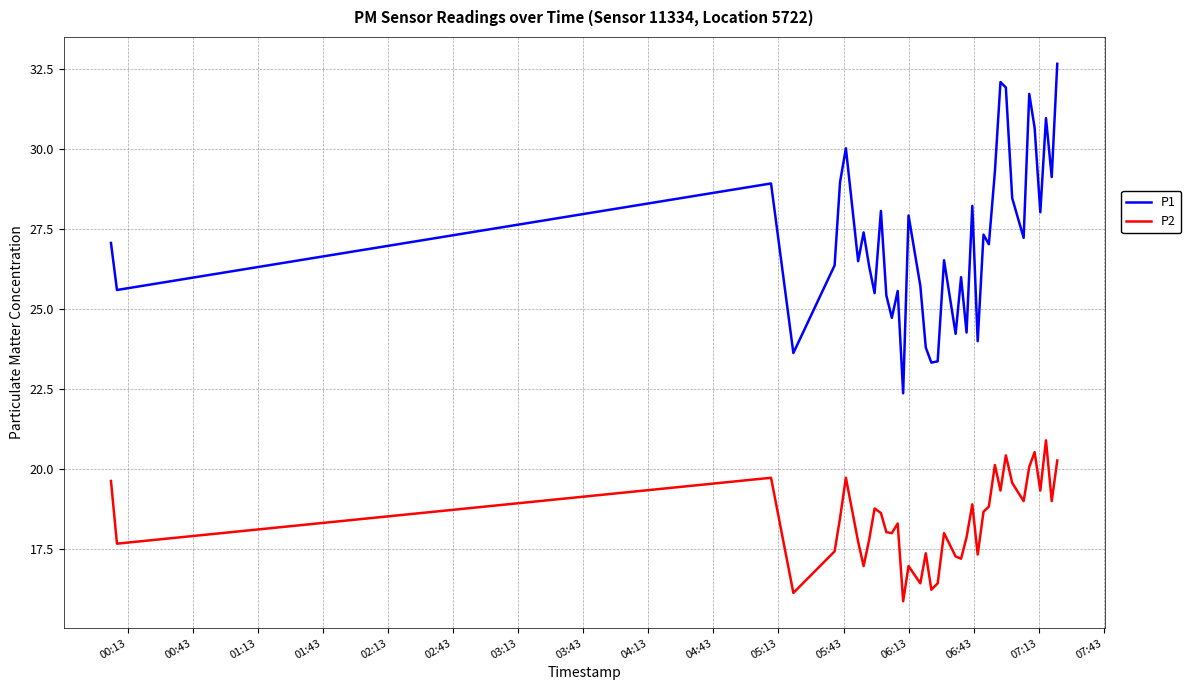

True or false: P2 and P1 cross at least once.

False